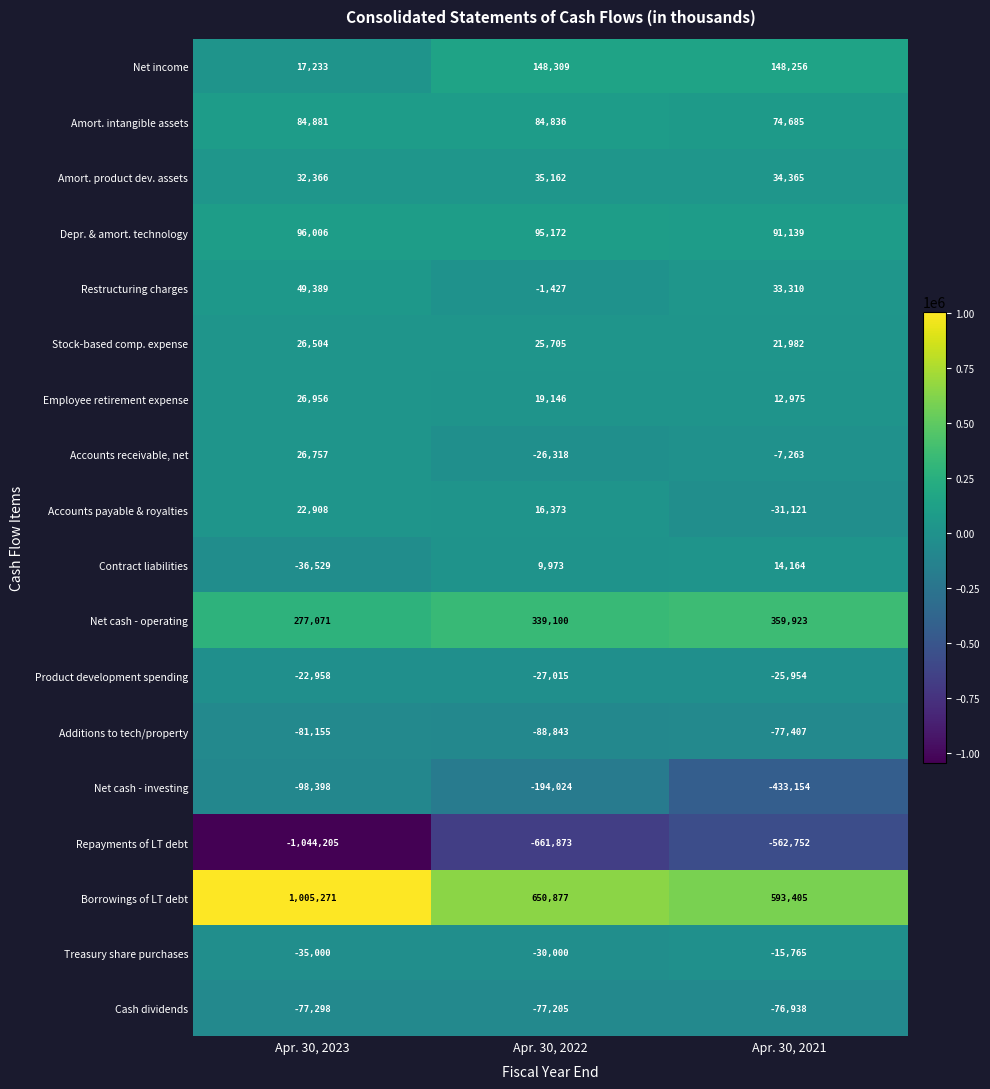

Which series has the widest spread of values?

Repayments of LT debt